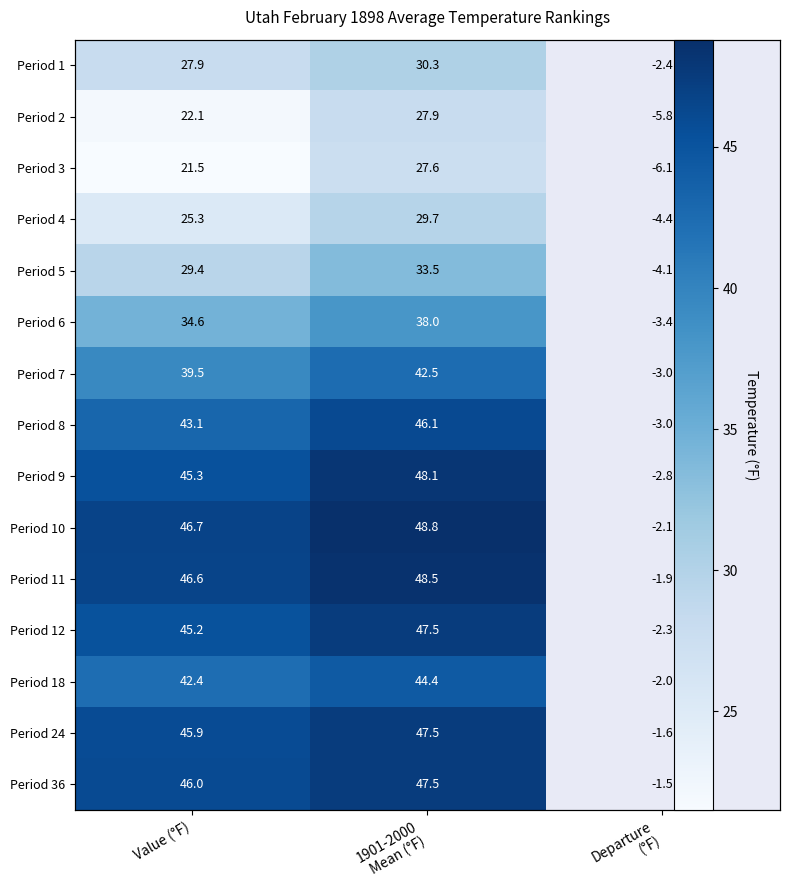

What is the maximum value shown in the chart?

48.8